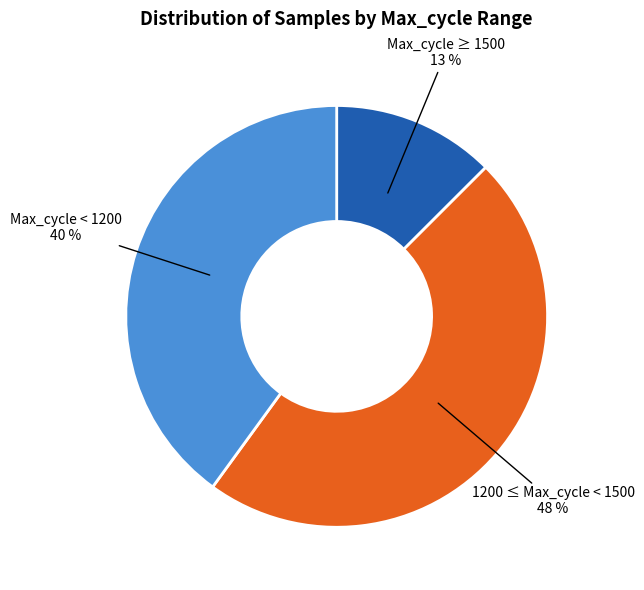

Combined, do 1200 ≤ Max_cycle < 1500 and Max_cycle < 1200 account for over 50%?

Yes